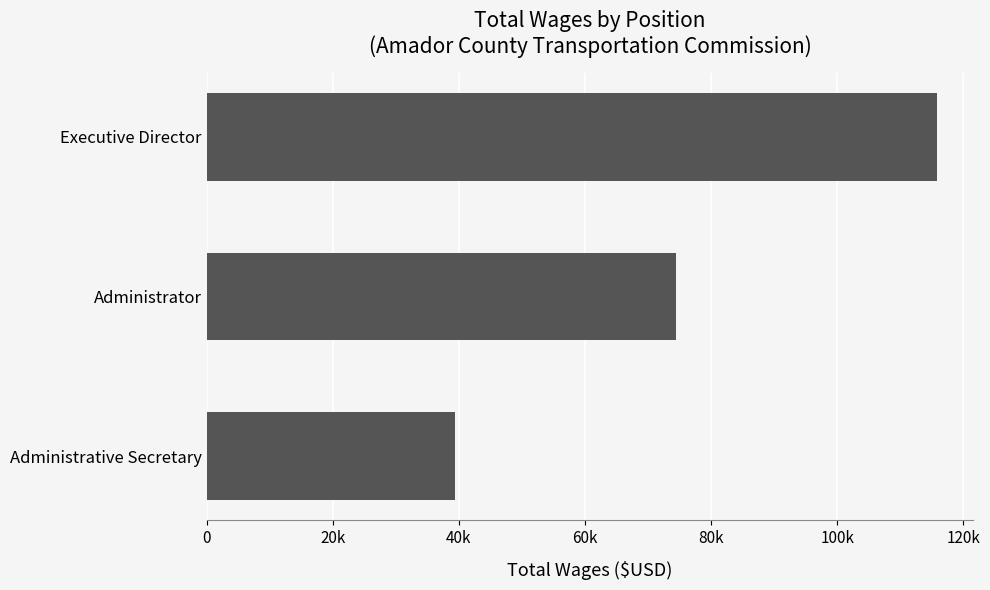

Are the bars horizontal?

Yes